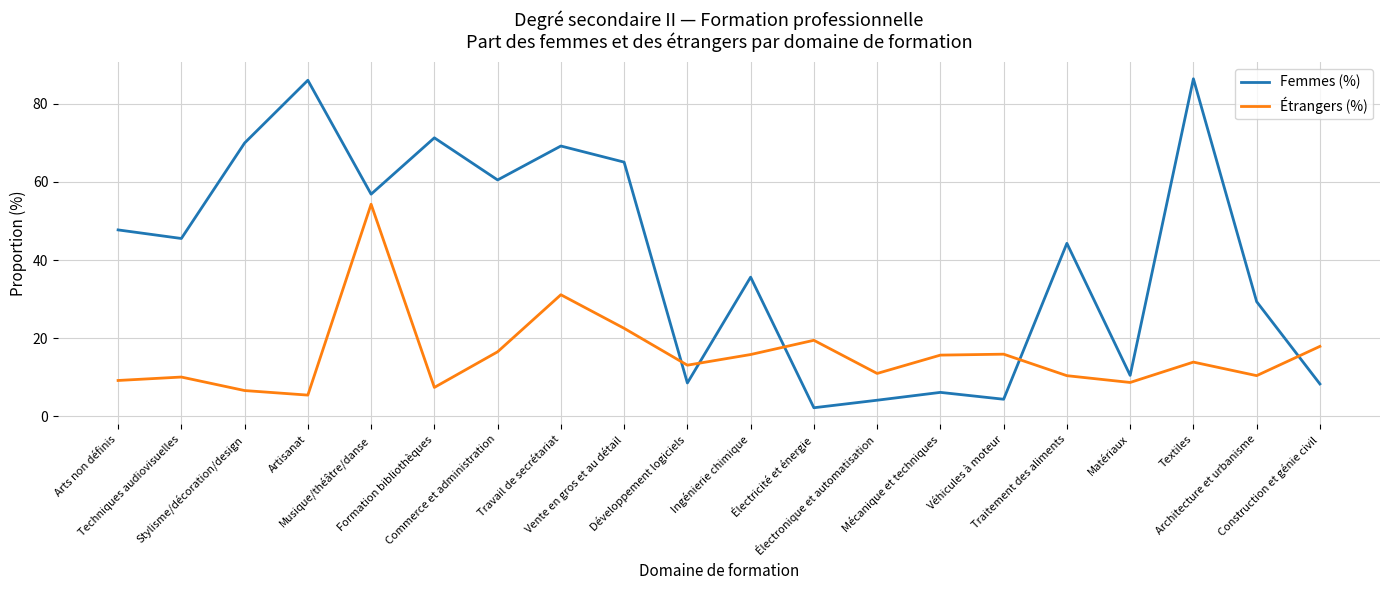

Between Arts non définis and Électricité et énergie, which series saw the biggest shift?

Femmes (%)